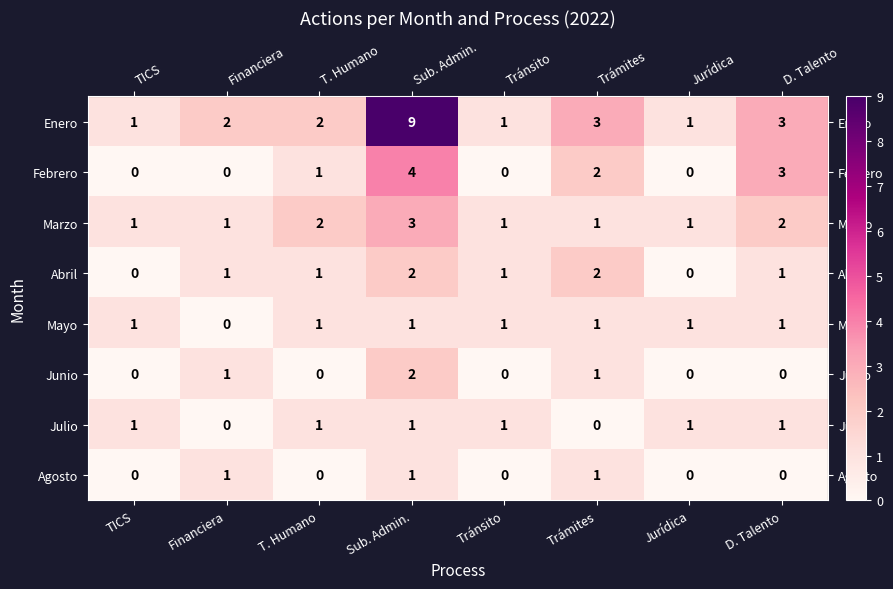

Count the number of data series in this chart.

8